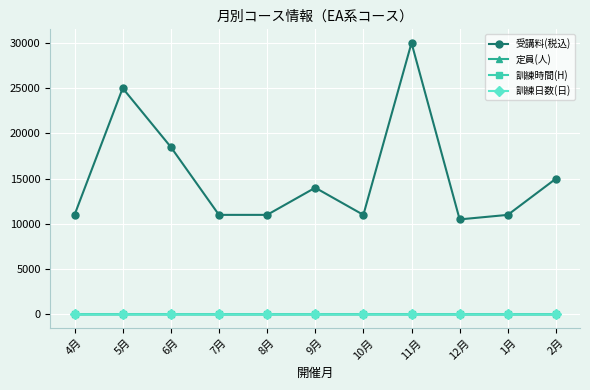

How many distinct data groups are displayed?

4